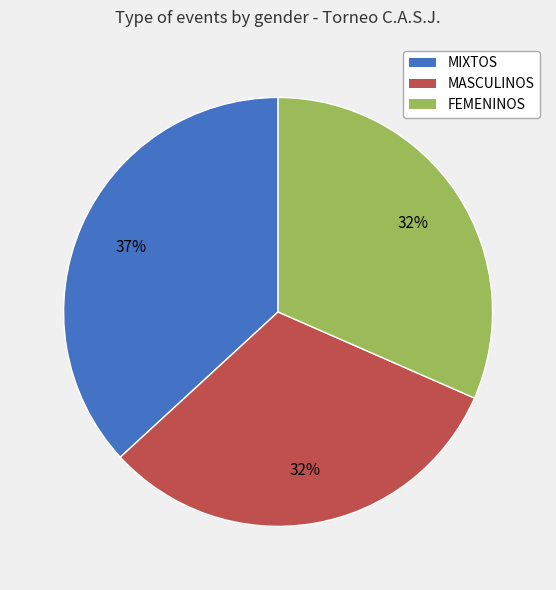

Is the sum of MIXTOS and FEMENINOS greater than half?

Yes